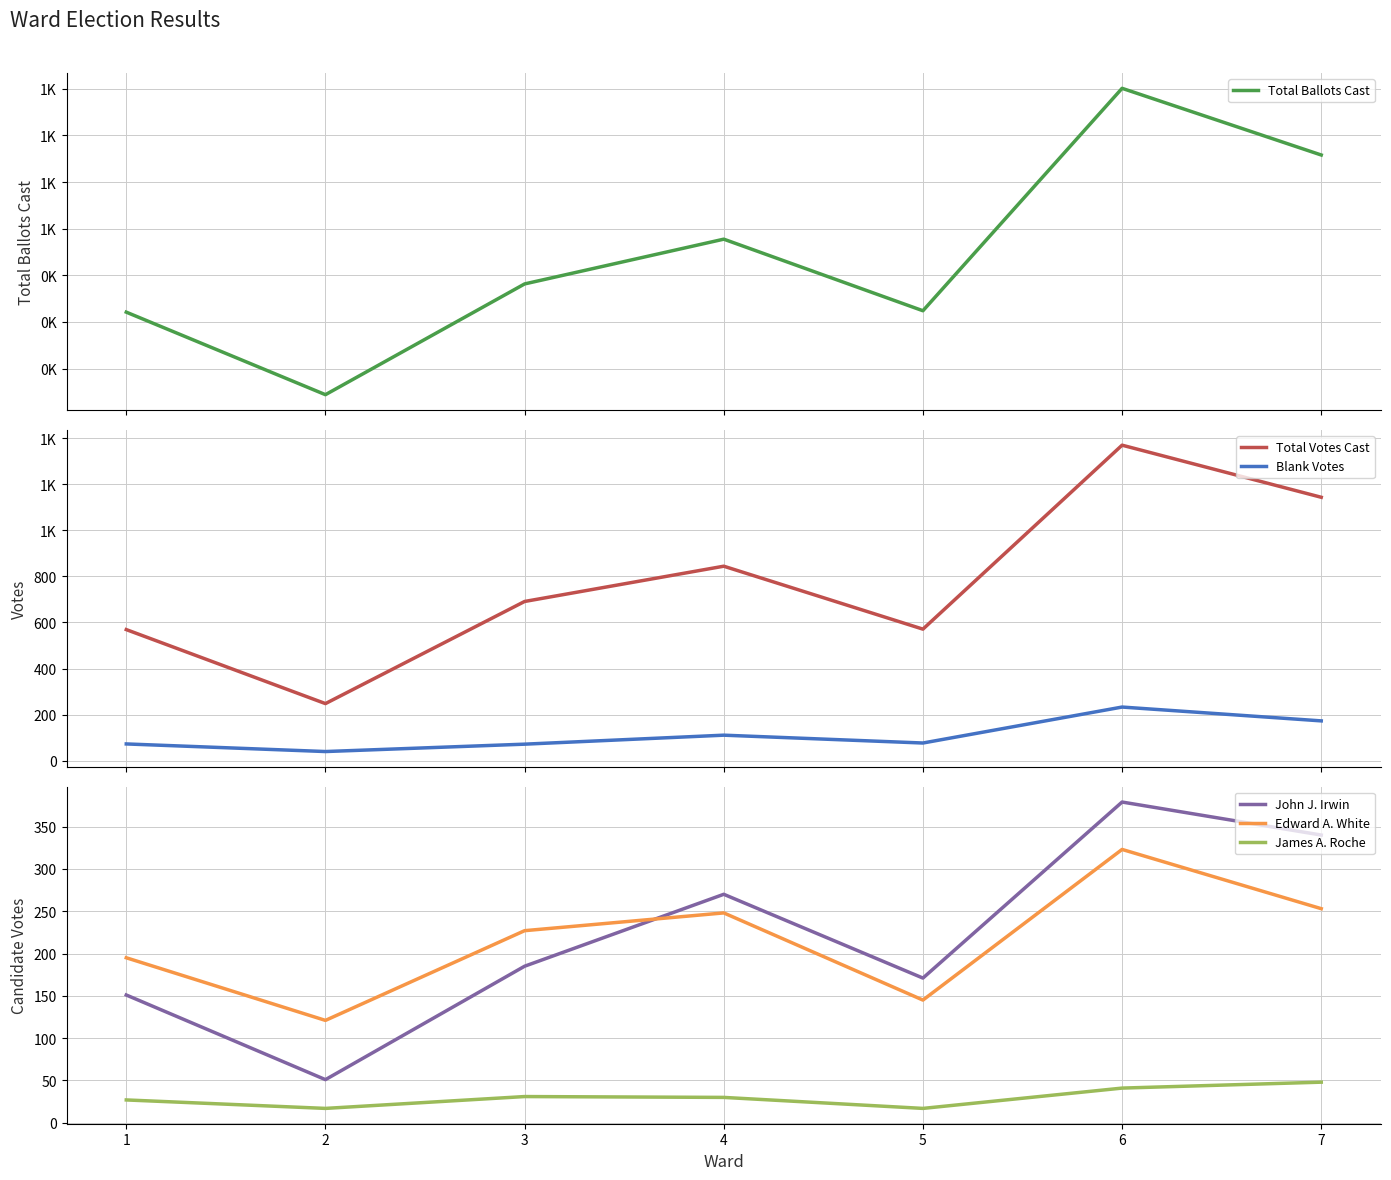

The value of Edward A. White at 2 is 121. True or false?

True